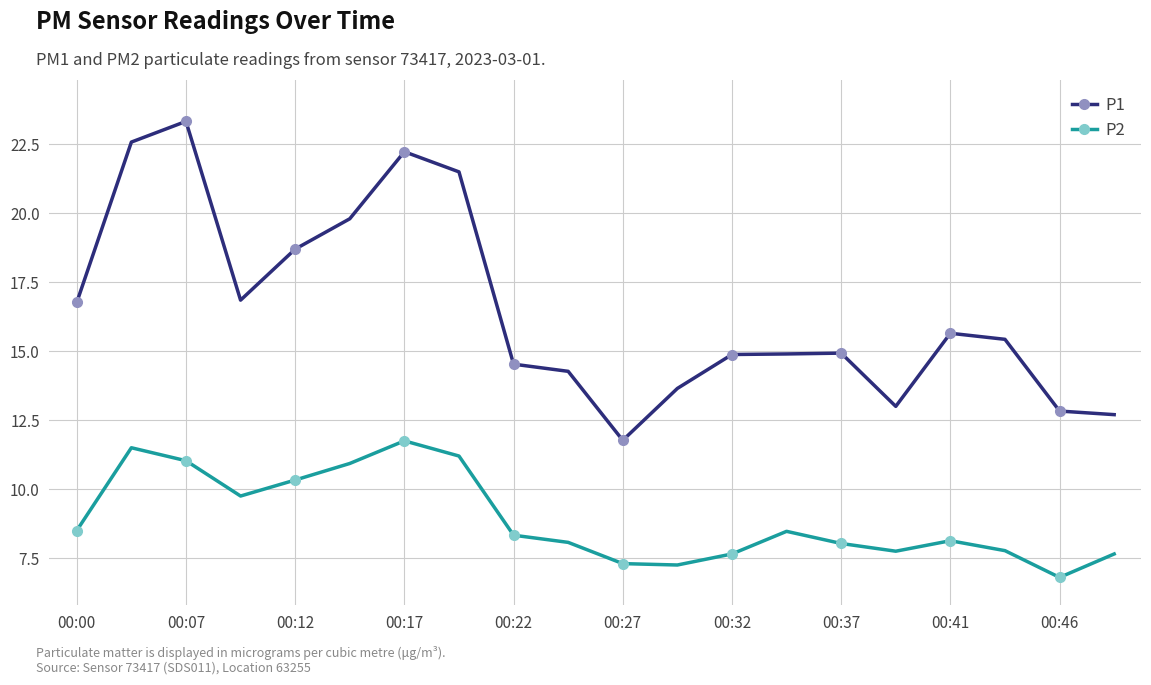

Rank the series by their average value, from lowest to highest.

P2, P1